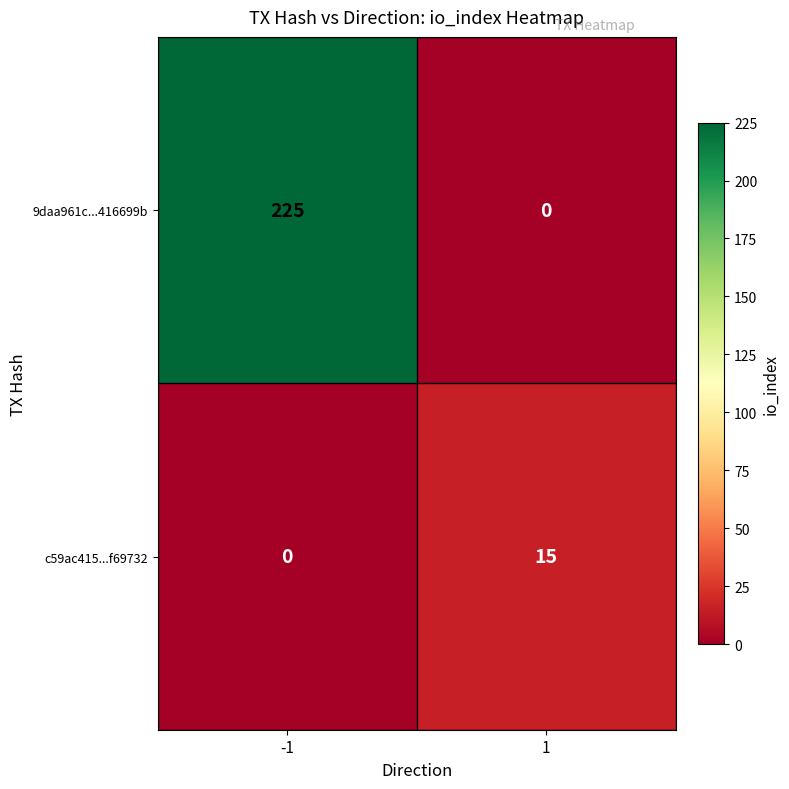

List the series in order of their overall mean, highest first.

9daa961c...416699b, c59ac415...f69732